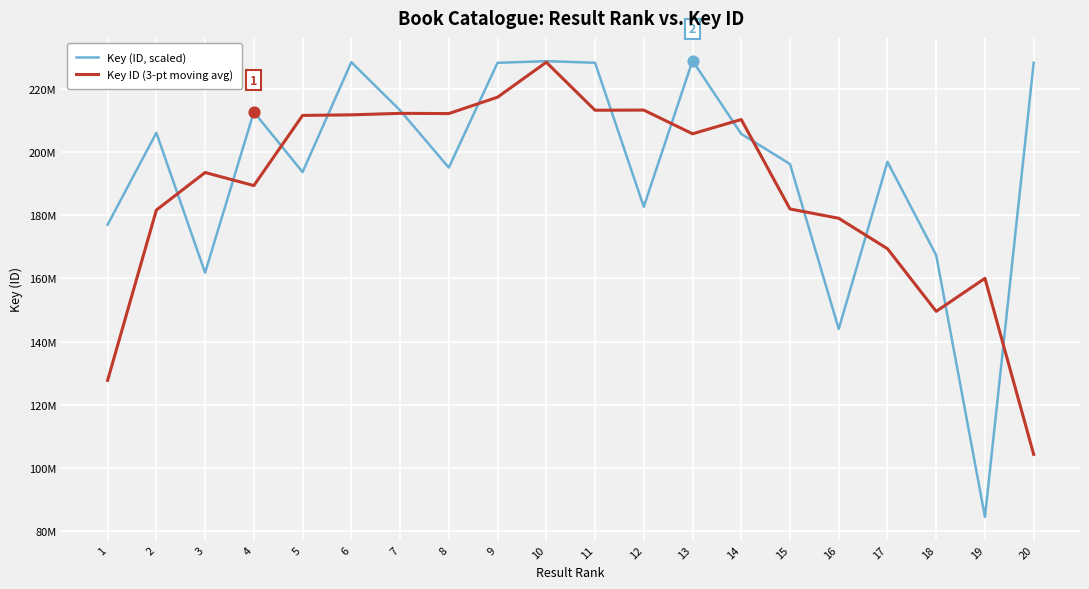

Which series has the largest total across all categories?

Key (ID, scaled)